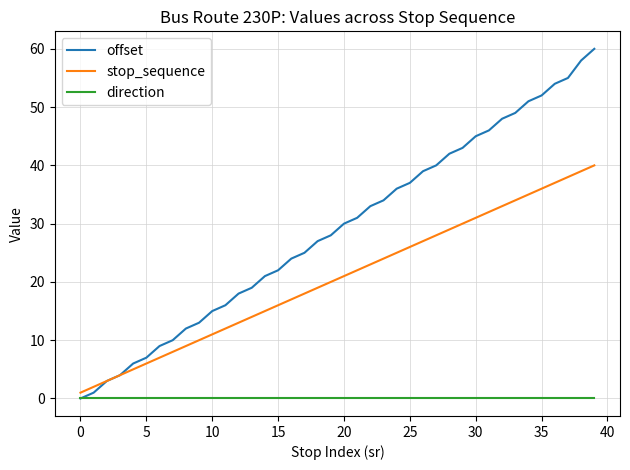

What are all the series names shown in the legend?

offset, stop_sequence, direction